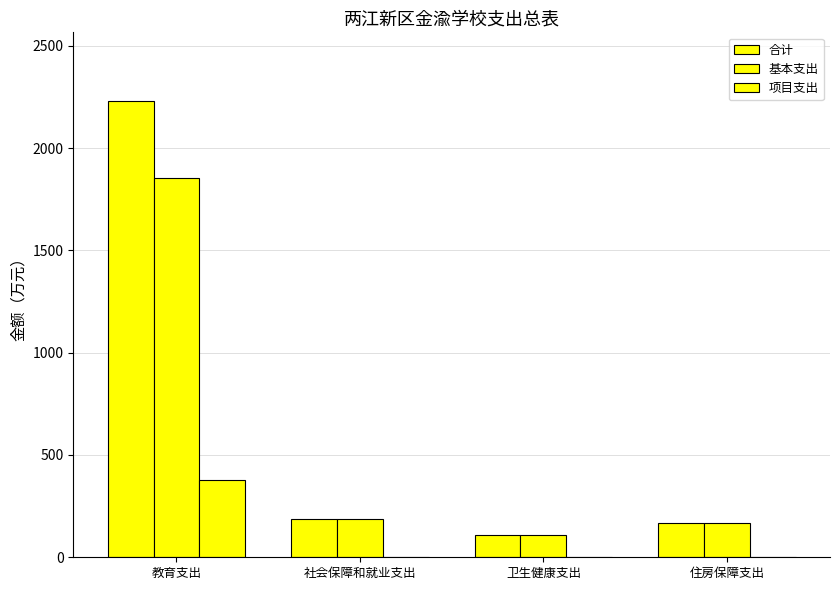

Which label corresponds to the largest value in the chart?

教育支出